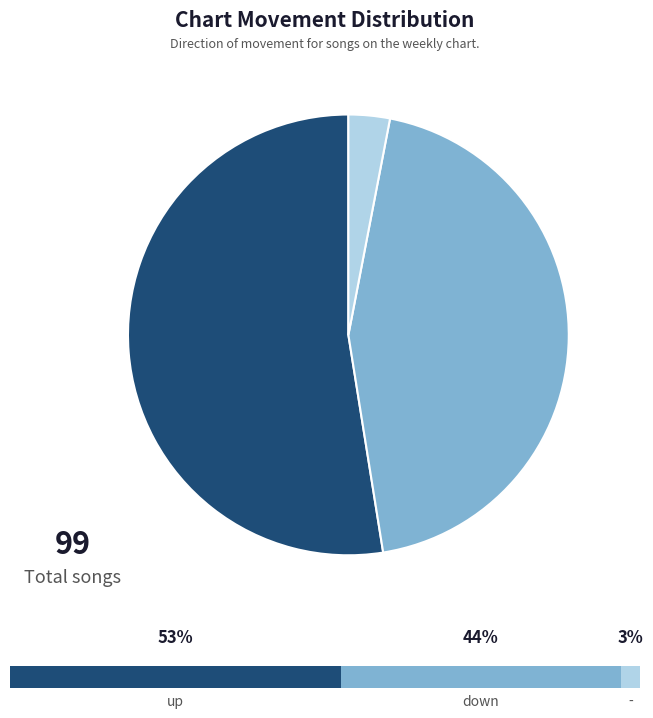

Is it true that down is 37% of the pie?

False